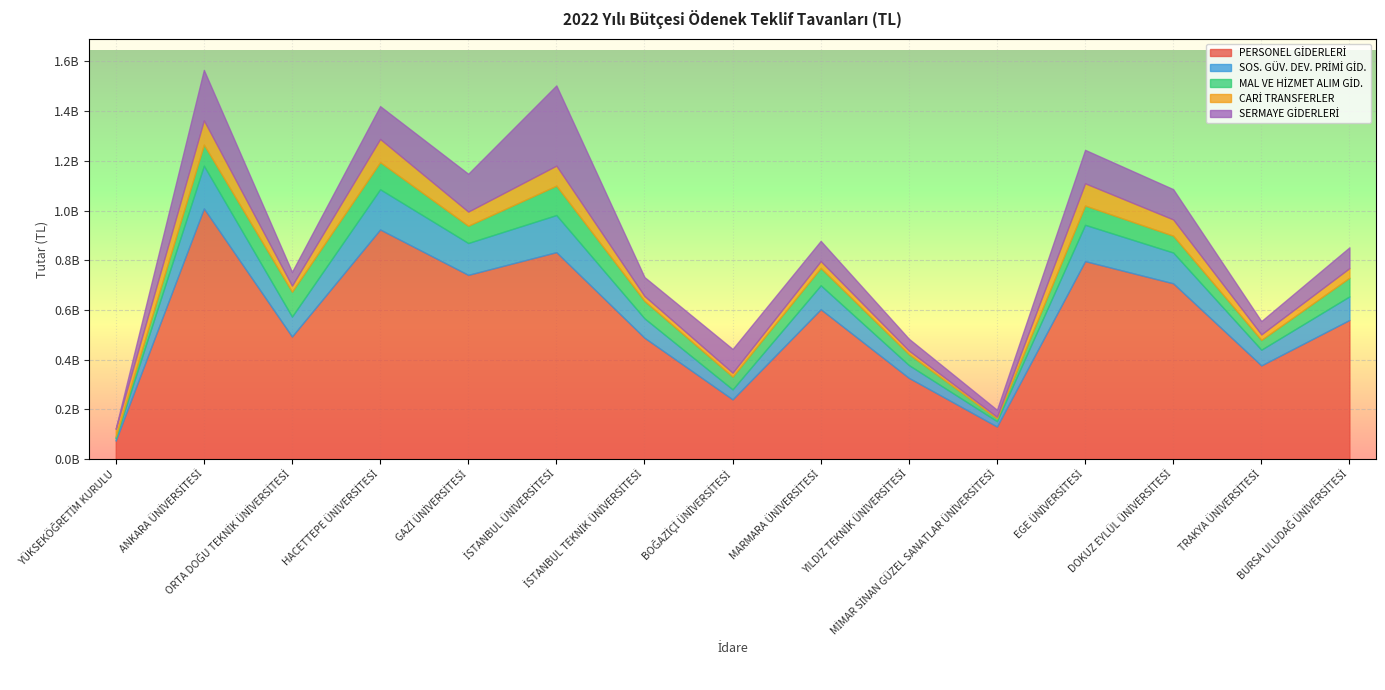

The value of SOS. GÜV. DEV. PRİMİ GİD. at HACETTEPE ÜNİVERSİTESİ is 161796000. True or false?

True